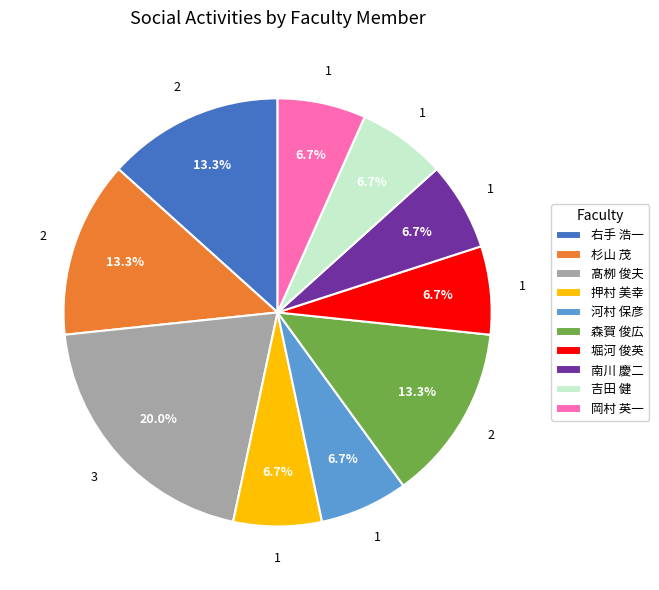

Do 森賀 俊広 and 河村 保彦 together represent more than half of the pie?

No